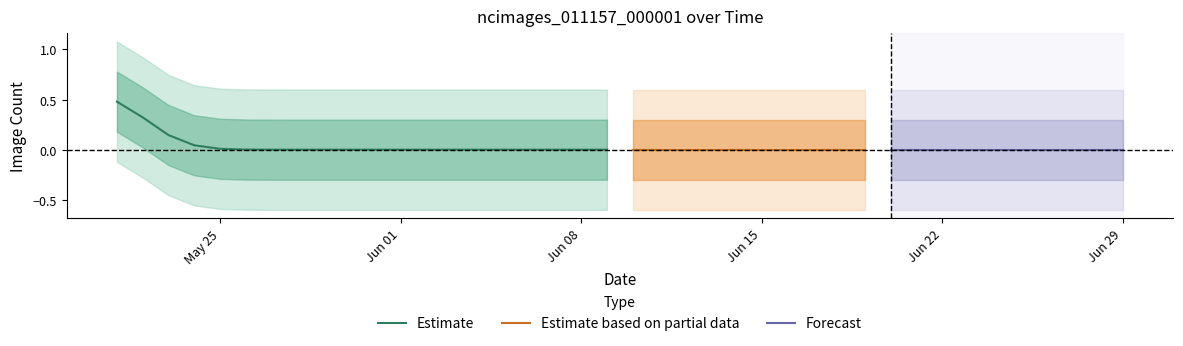

List the labels in order of value, smallest first.

2020-05-22, 2020-05-23, 2020-05-24, 2020-05-25, 2020-05-26, 2020-05-27, 2020-05-28, 2020-05-29, 2020-05-30, 2020-05-31, 2020-06-01, 2020-06-02, 2020-06-03, 2020-06-04, 2020-06-05, 2020-06-06, 2020-06-07, 2020-06-08, 2020-06-09, 2020-06-10, 2020-06-11, 2020-06-12, 2020-06-13, 2020-06-14, 2020-06-15, 2020-06-16, 2020-06-17, 2020-06-18, 2020-06-19, 2020-06-20, 2020-06-21, 2020-06-22, 2020-06-23, 2020-06-24, 2020-06-25, 2020-06-26, 2020-06-27, 2020-06-28, 2020-06-29, 2020-05-21